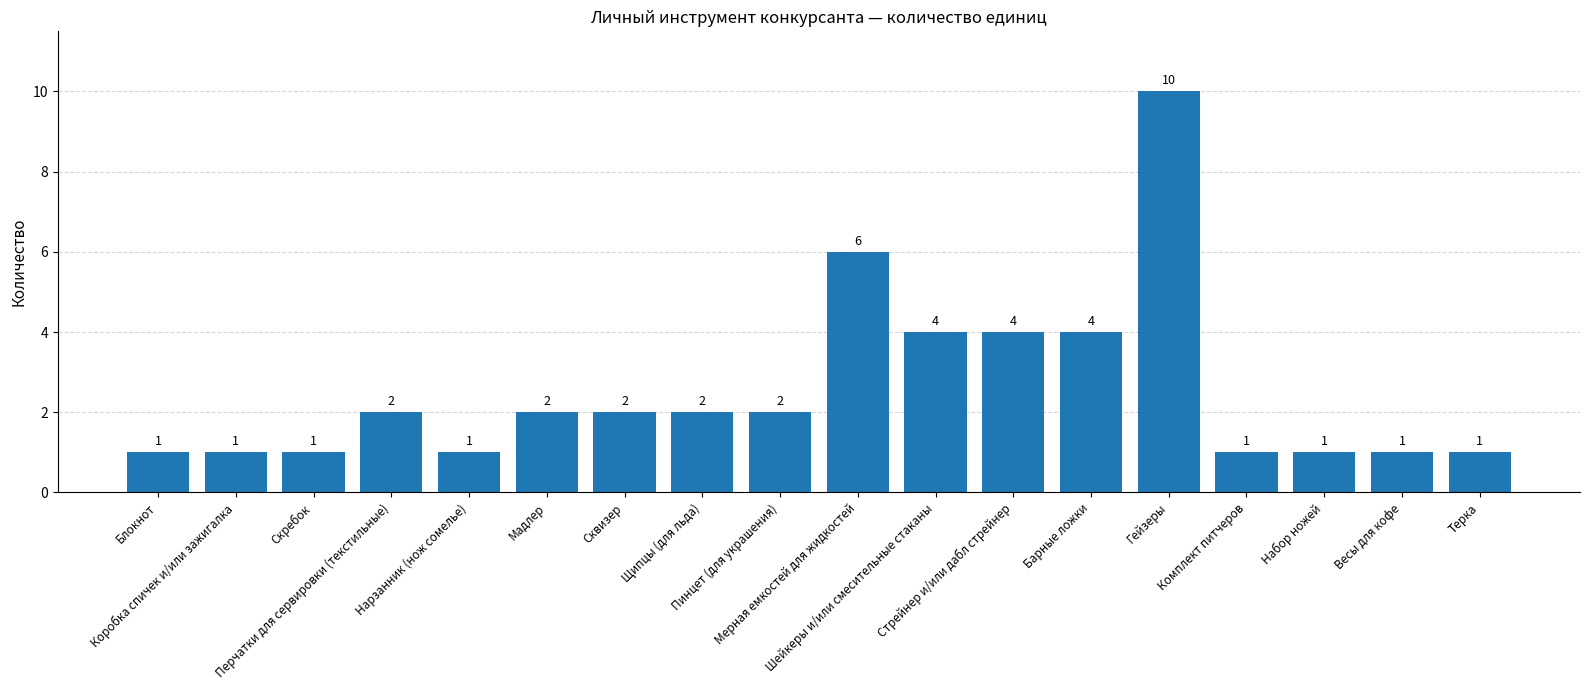

What is the approximate value at Мадлер?

2